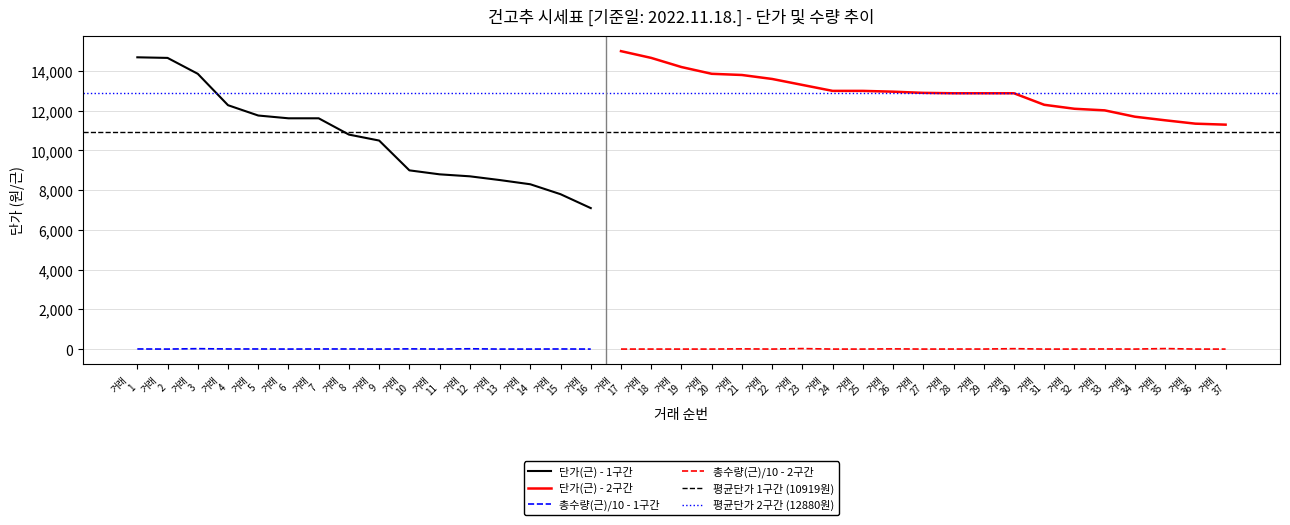

True or false: 총수량(근)/10 - 1구간 and 단가(근) - 1구간 intersect in this chart.

False